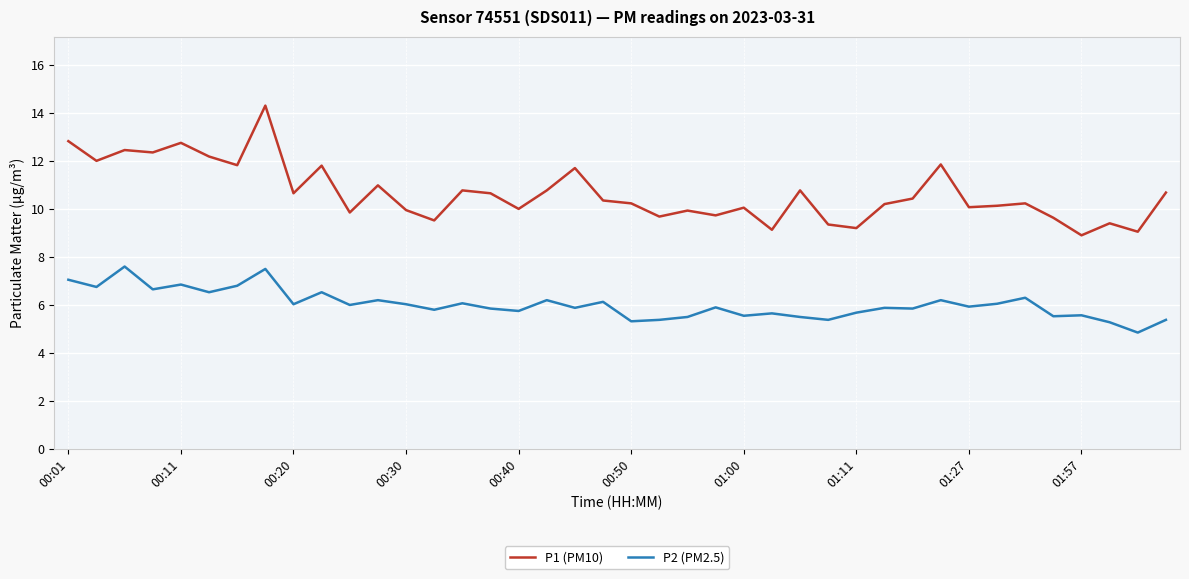

Which series has the largest total across all categories?

P1 (PM10)